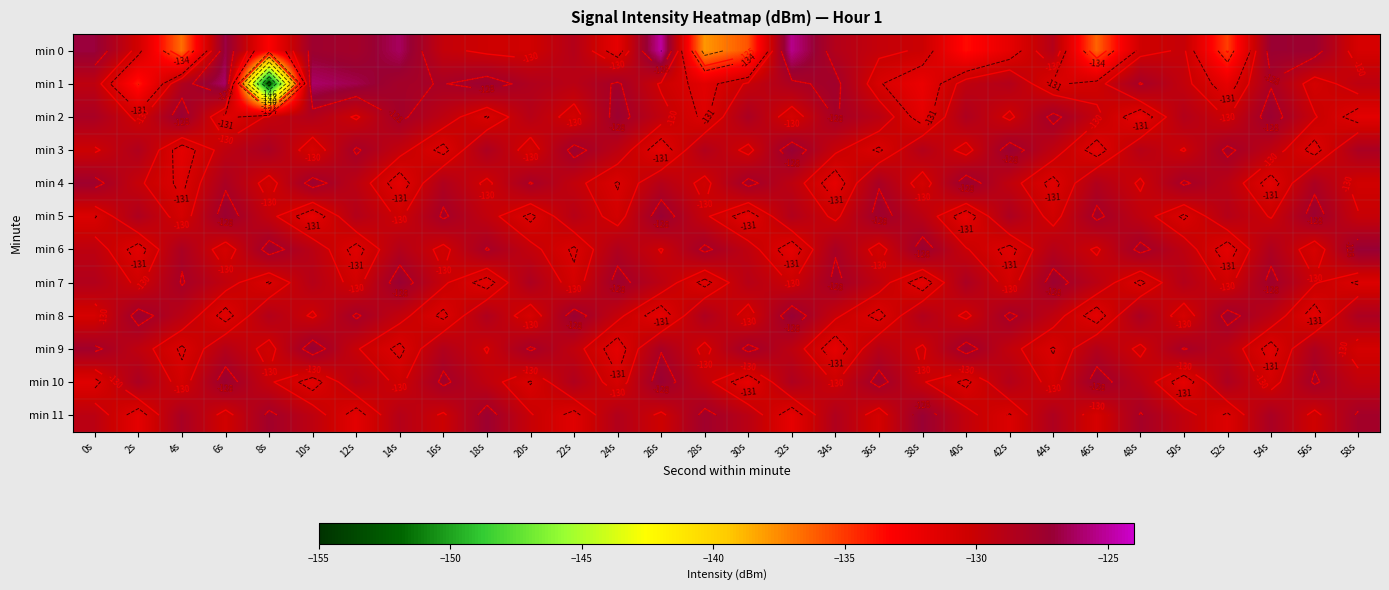

Which series has the widest spread of values?

min 1